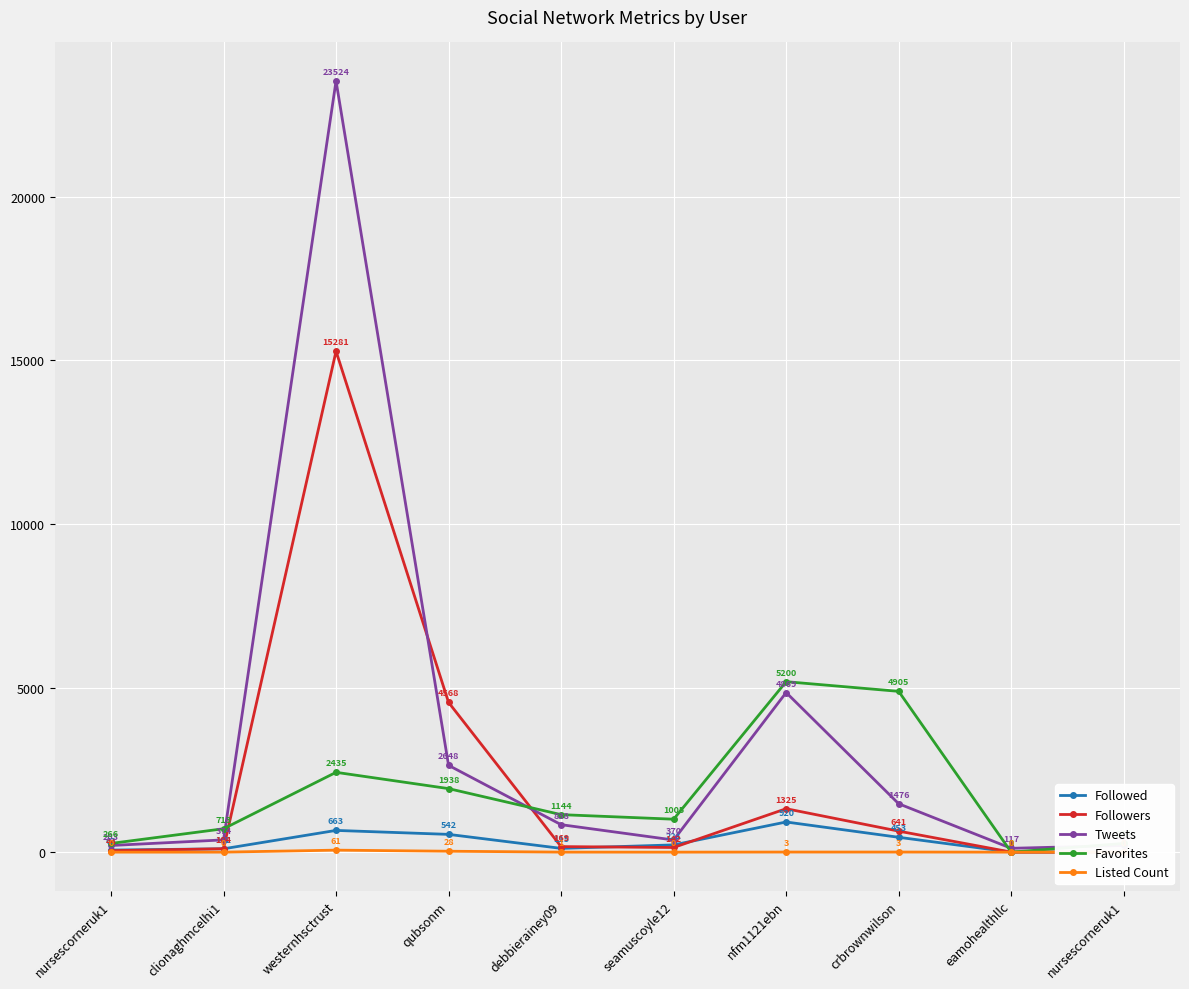

What is the spread (max minus min) of values at qubsonm?

4540